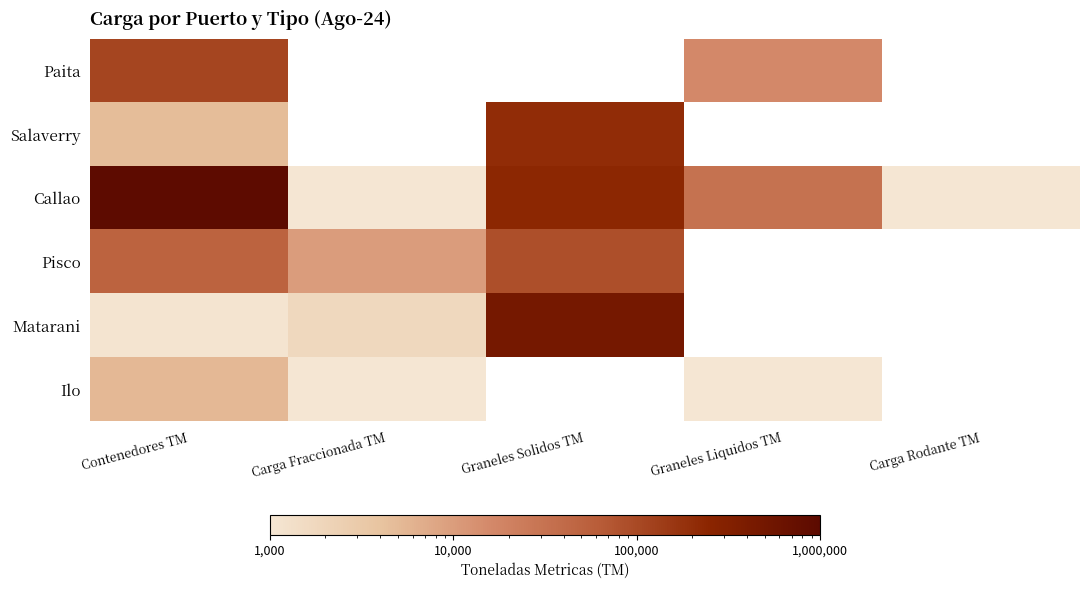

The value of Ilo at Graneles Liquidos TM is 99.0. True or false?

False